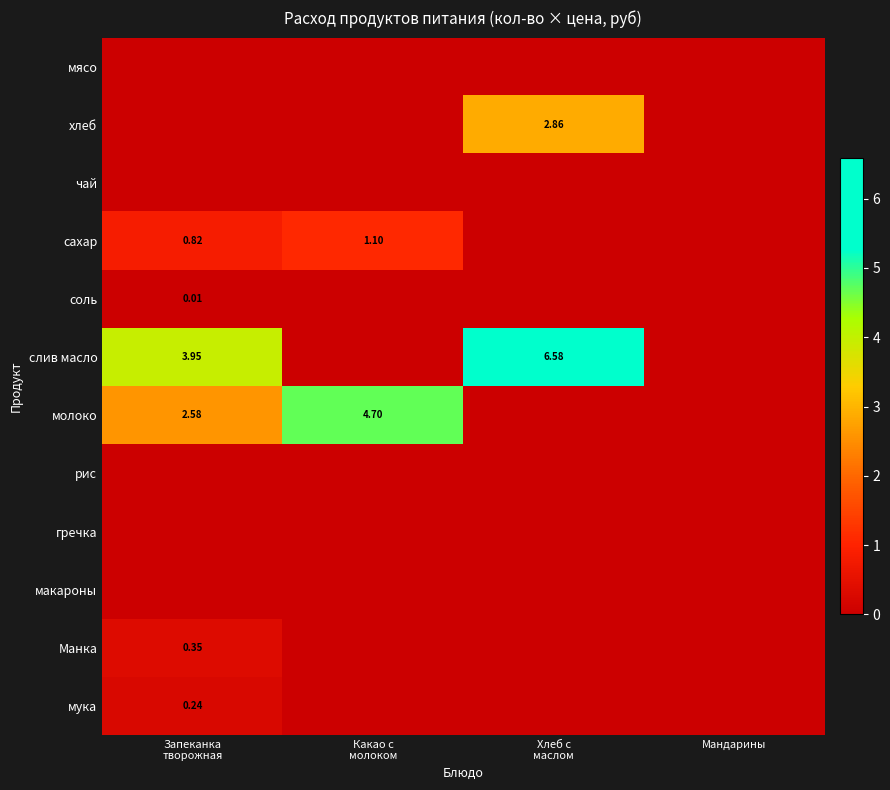

How many data points in хлеб are above 0?

1